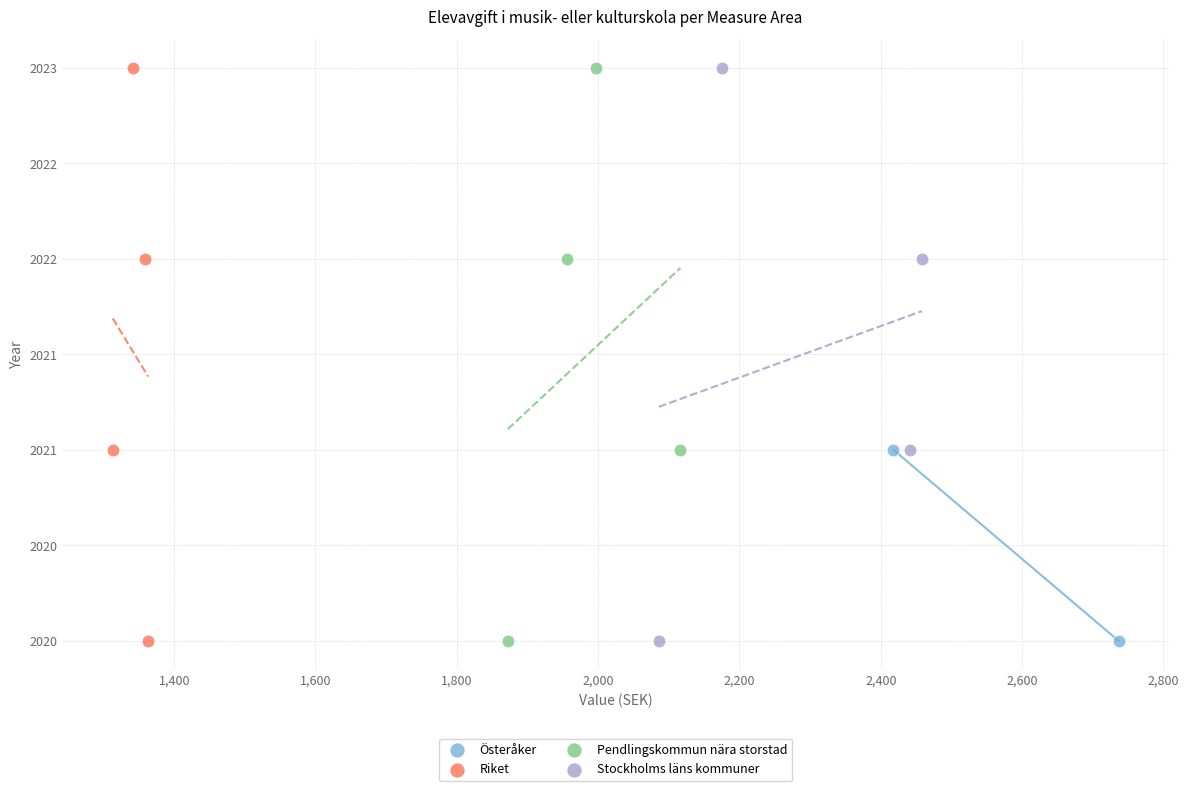

What are all the series names shown in the legend?

Österåker, Riket, Pendlingskommun nära storstad, Stockholms läns kommuner